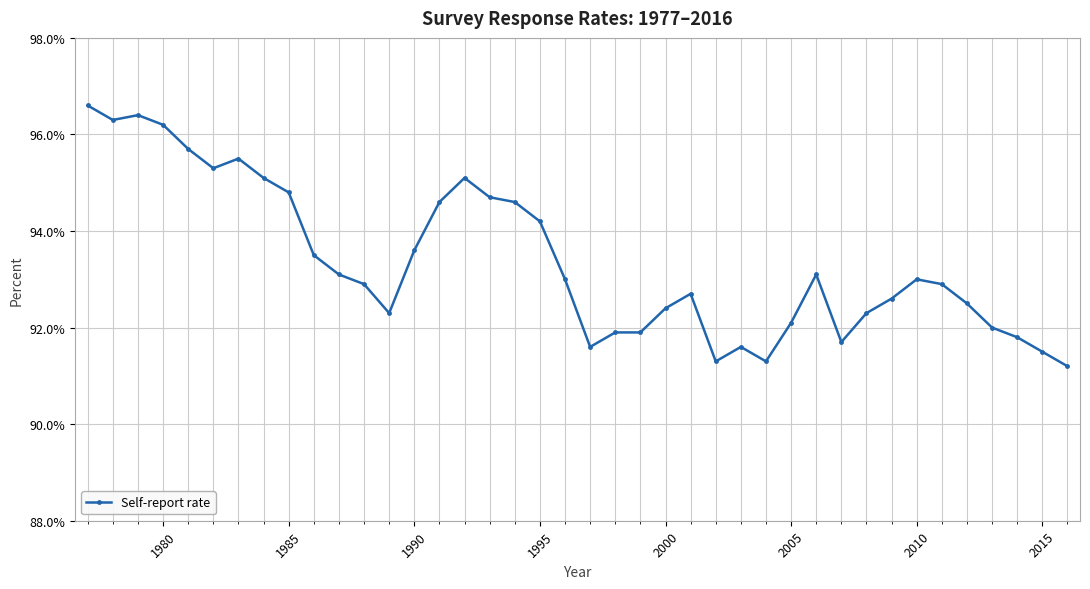

What is the smallest value displayed?

91.2